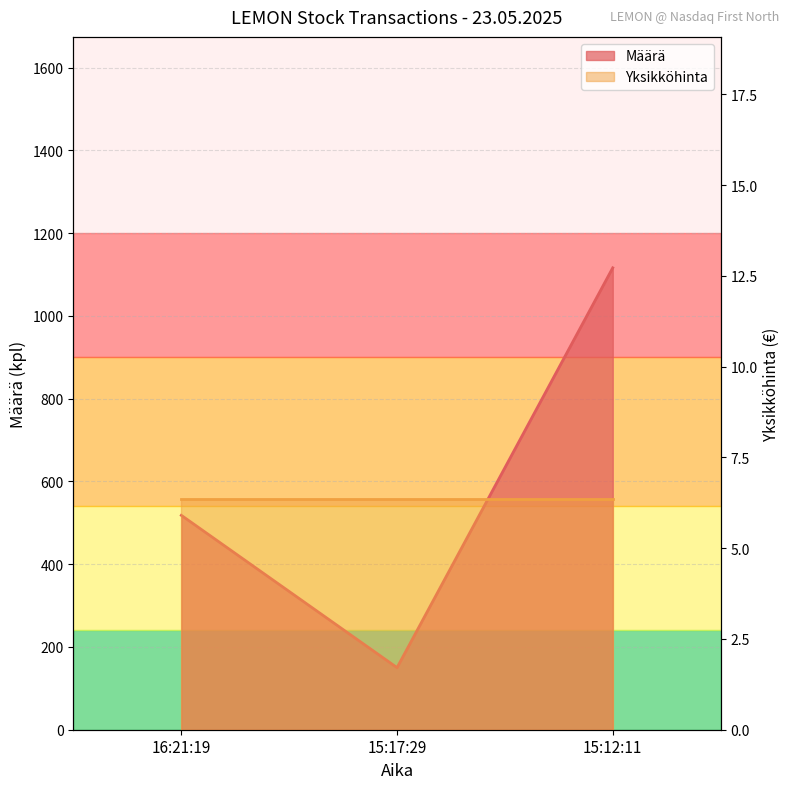

Is it true that the value at 15:17:29 is 253?

False